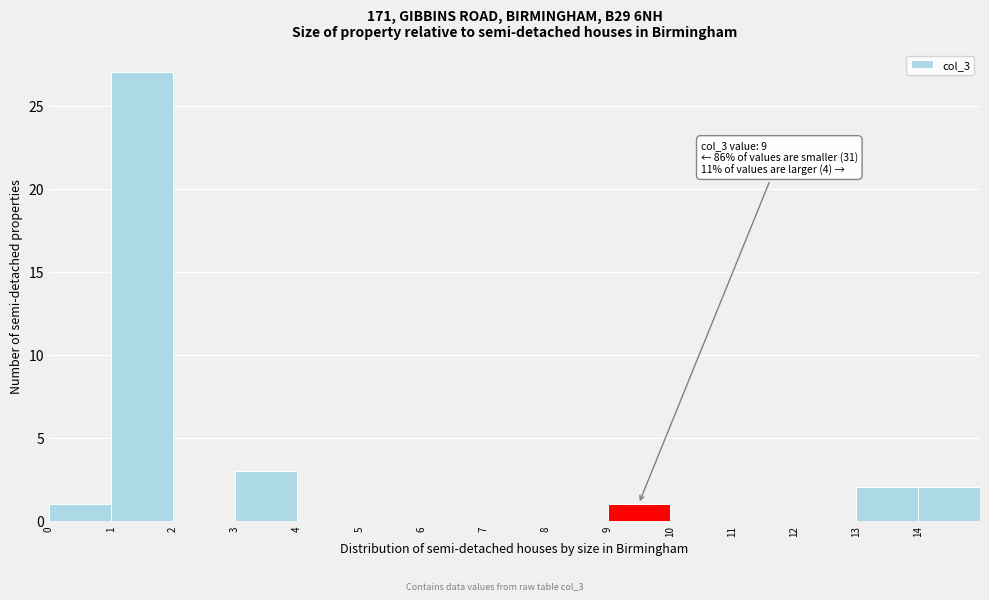

Over which range of the x-axis is the bar tallest?

1 to 2